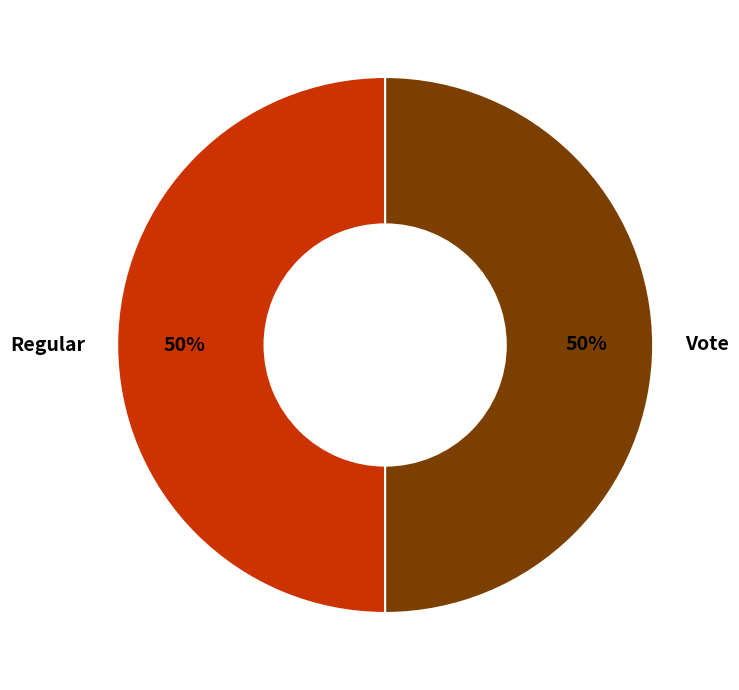

True or false: Vote accounts for 50% of the total.

True